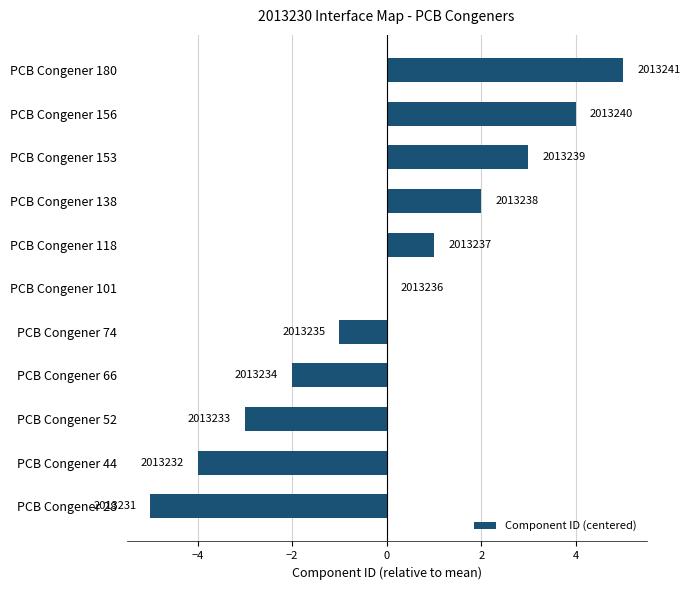

Are the bars horizontal?

Yes